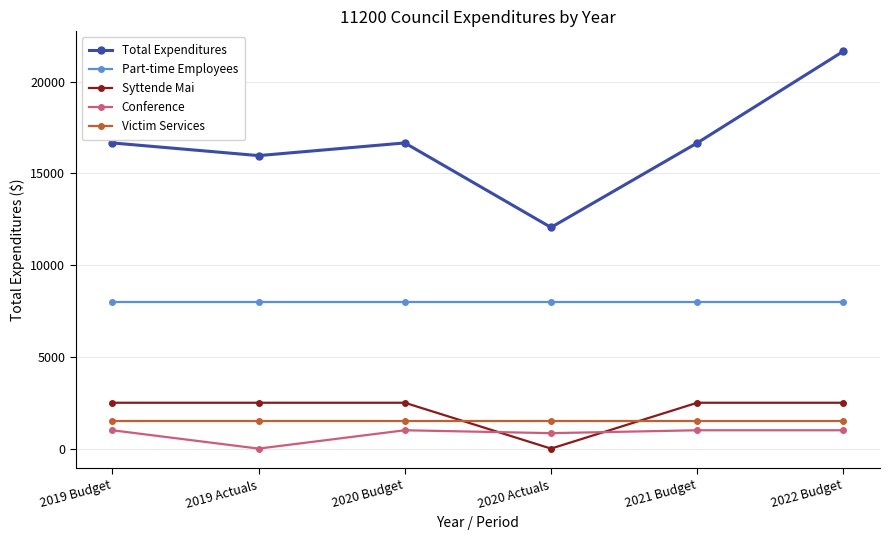

What is the minimum value for Total Expenditures?

12057.2